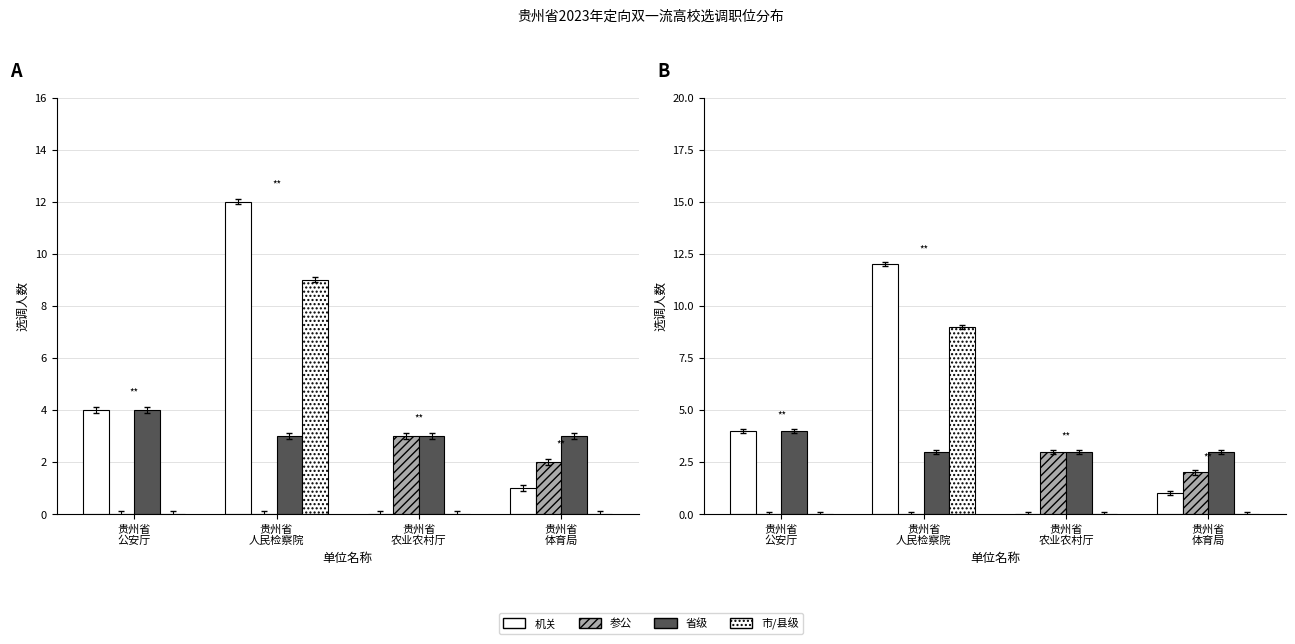

Which series has the widest spread of values?

机关